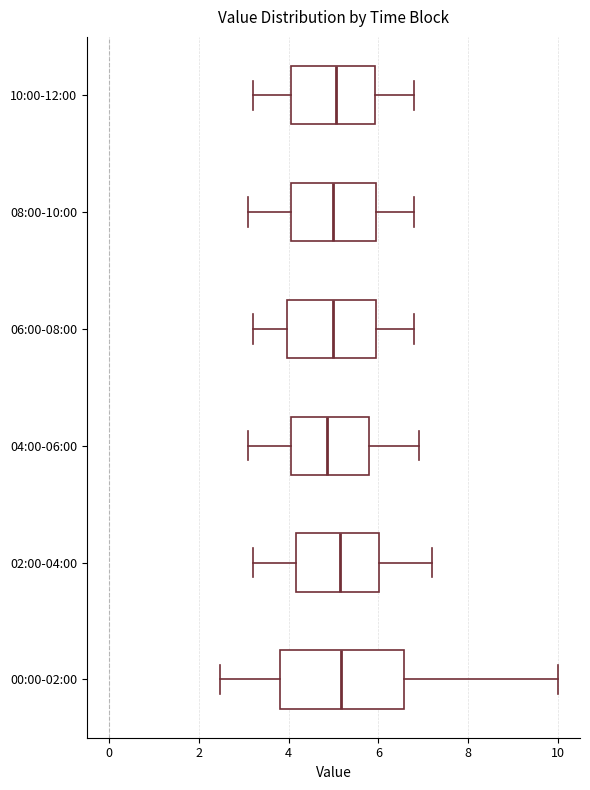

Reading bottom to top, read every box against the x-axis: the position of its median line, the range the box covers, and the ends of its whiskers. The values are not printed on the chart, so give them approximately, as read against the axis.

00:00-02:00: median 5.2, box 3.8 to 6.6, whiskers 2.4 to 10.0
02:00-04:00: median 5.2, box 4.2 to 6.0, whiskers 3.2 to 7.2
04:00-06:00: median 4.8, box 4.0 to 5.8, whiskers 3.2 to 7.0
06:00-08:00: median 5.0, box 4.0 to 6.0, whiskers 3.2 to 6.8
08:00-10:00: median 5.0, box 4.0 to 6.0, whiskers 3.2 to 6.8
10:00-12:00: median 5.0, box 4.0 to 6.0, whiskers 3.2 to 6.8